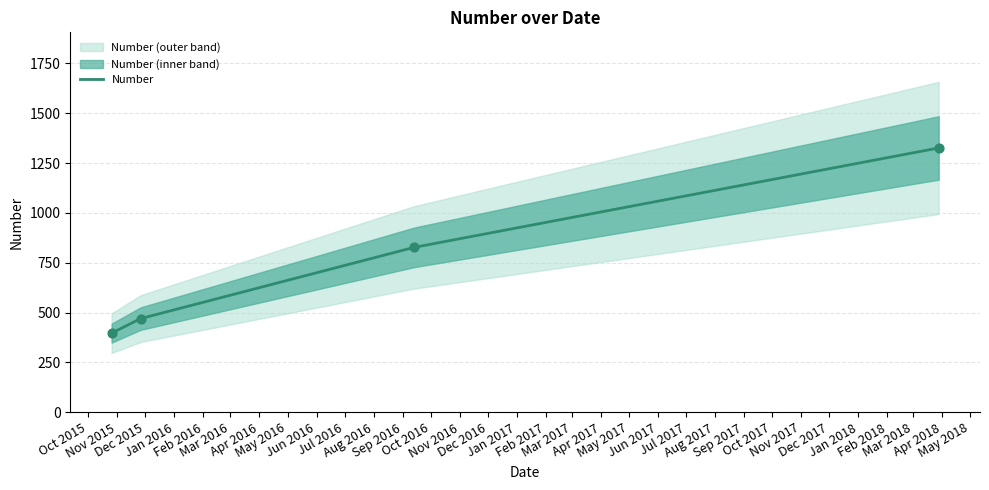

What is the change in value from 2016-09-13 to 2018-03-28?

+499